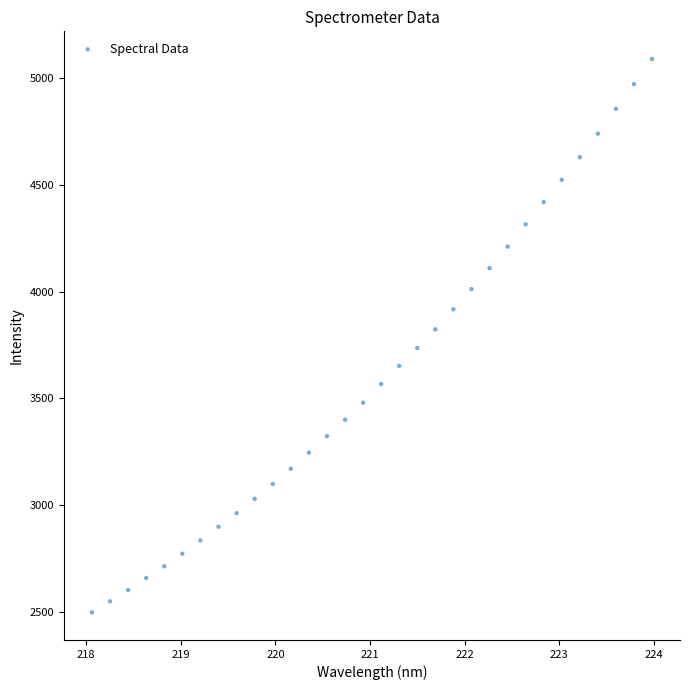

What is the range of Y values (max minus min)?

2592.7